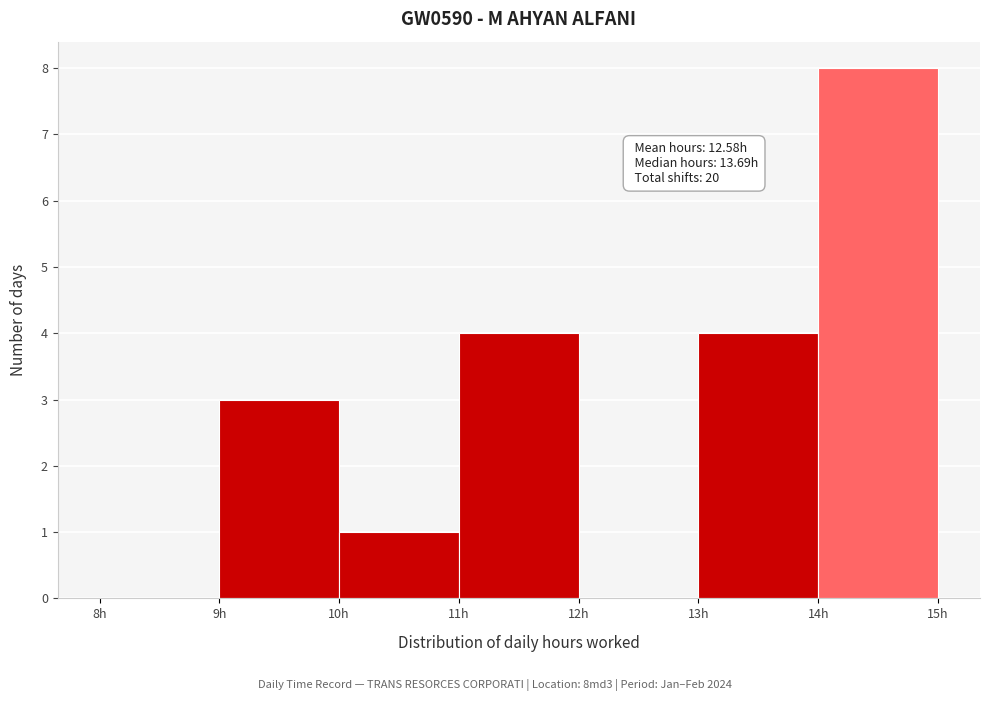

Over which range of the x-axis is the bar tallest?

14 to 15